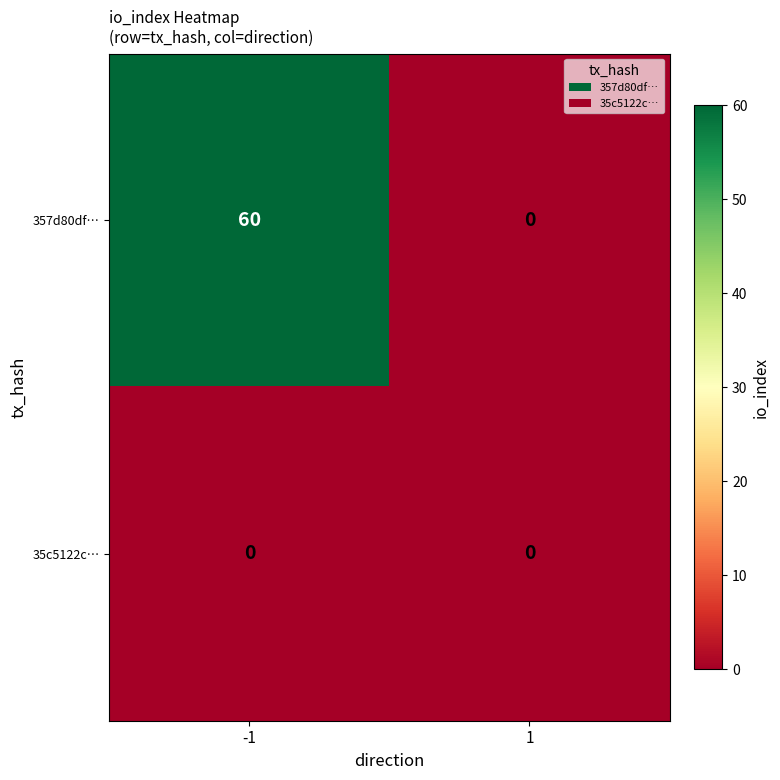

Reading left to right, list all the values displayed in this chart.

357d80df…: 60	0
35c5122c…: 0	0